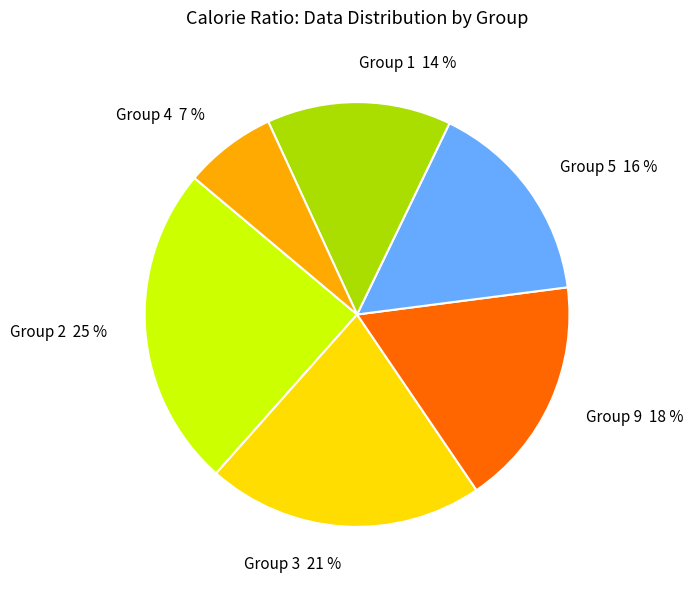

How many slices are in this pie chart?

6